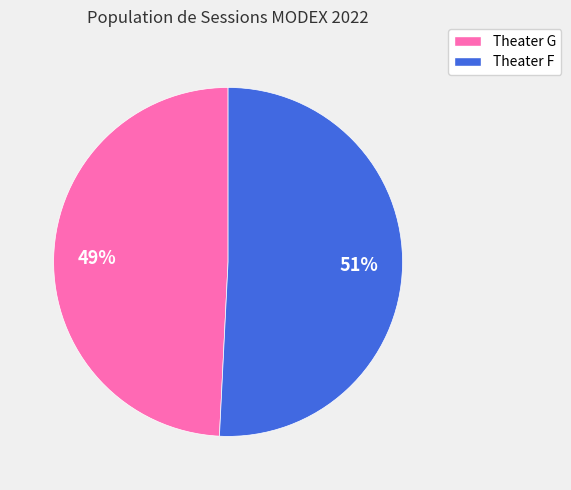

What is the largest slice in the pie chart?

Theater F